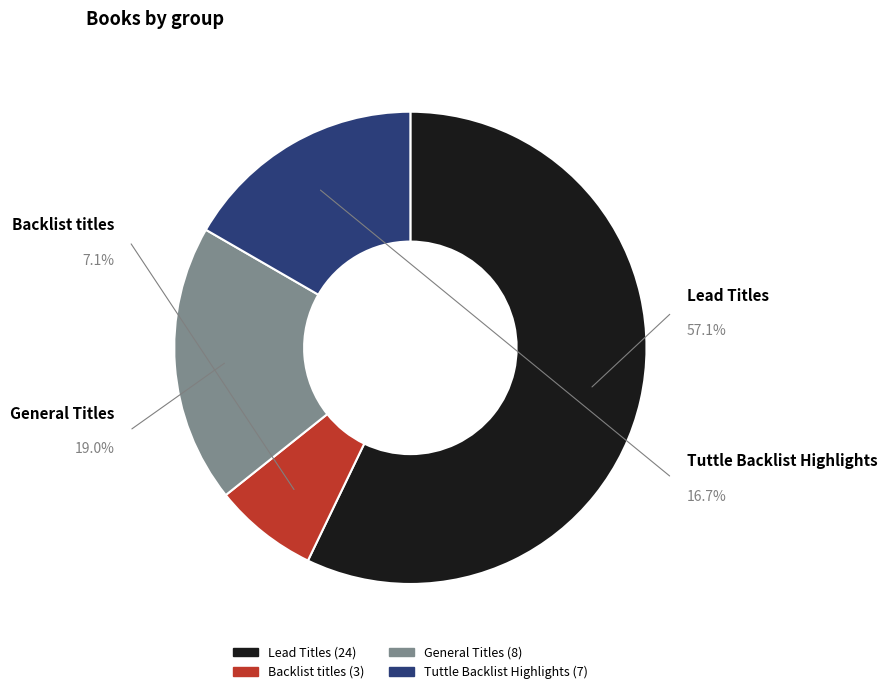

To the nearest percent, what is the difference between the Lead Titles and General Titles slice percentages?

38%